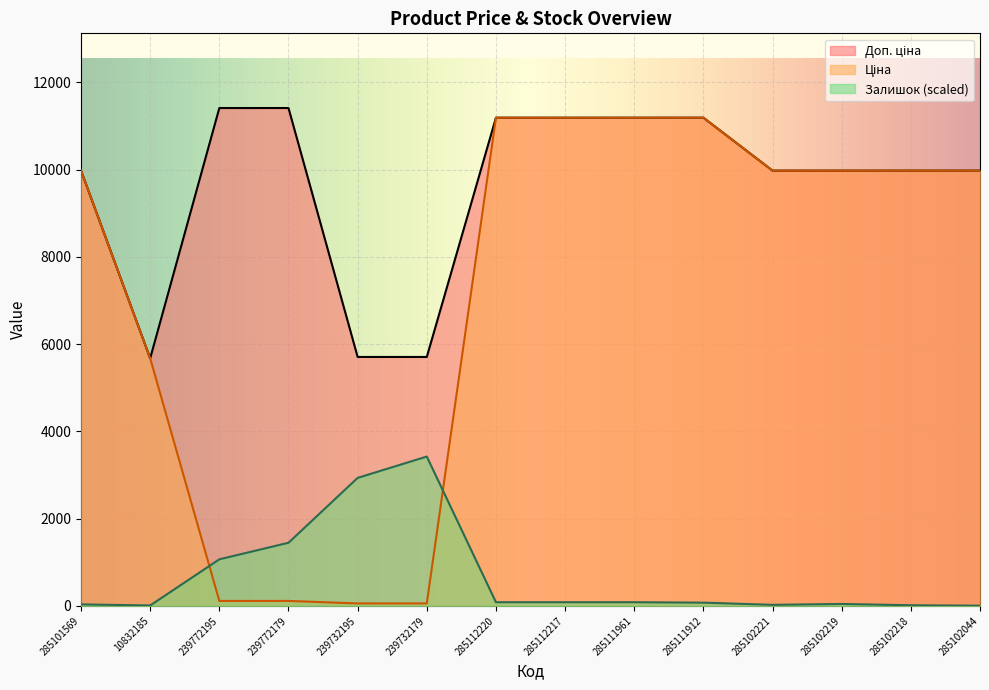

Between 285112220 and 285102221, which is larger?

285112220